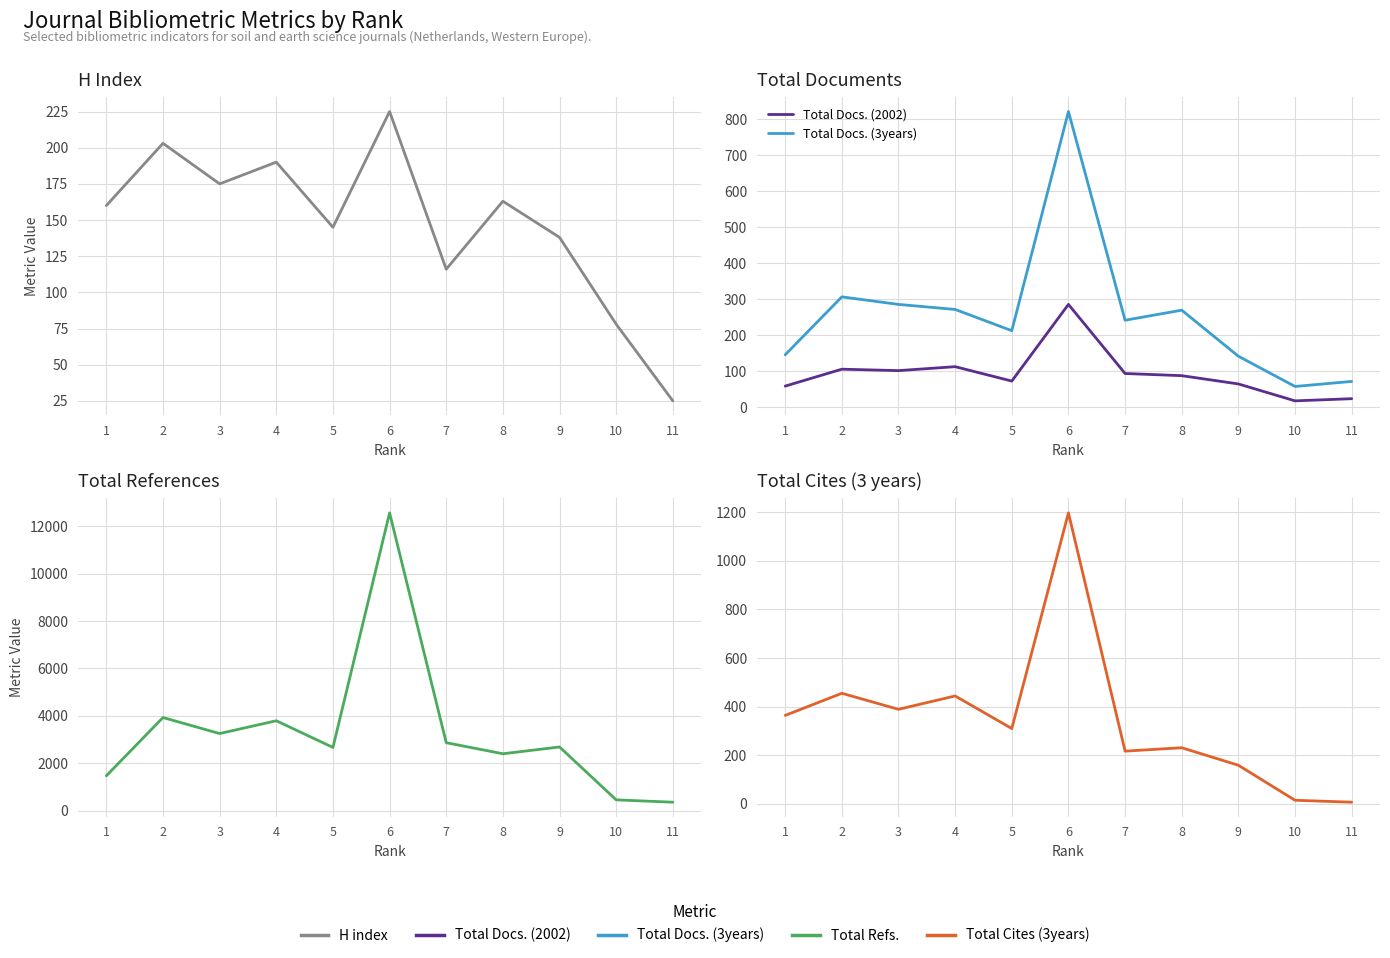

Reading left to right, list all the values displayed in this chart.

H index: 160	203	175	190	145	225	116	163	138	78	25
Total Docs. (2002): 58	105	101	112	72	285	93	87	64	17	23
Total Docs. (3years): 145	306	285	271	212	821	241	269	141	57	71
Total Refs.: 1471	3930	3254	3794	2668	12567	2868	2401	2688	456	357
Total Cites (3years): 364	455	389	444	310	1197	217	231	159	15	7